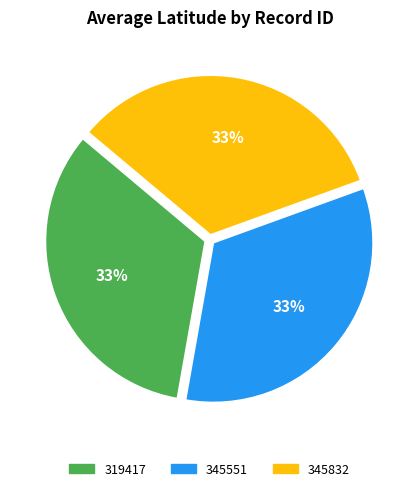

To the nearest percent, what is the combined percentage of 345551 and 345832?

67%